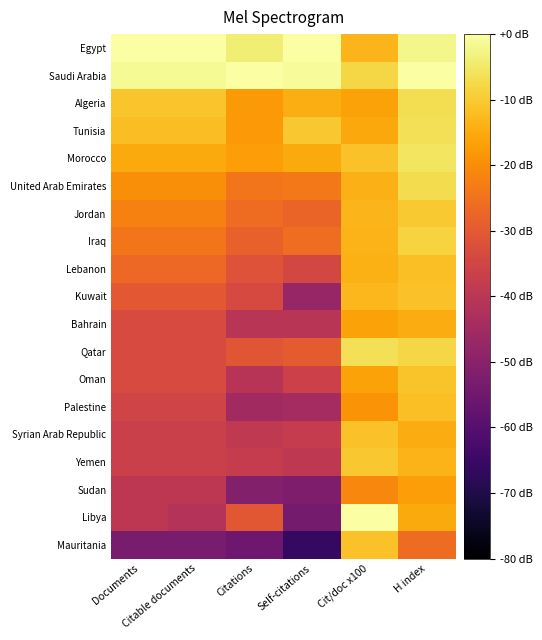

How many series are shown in this chart?

19